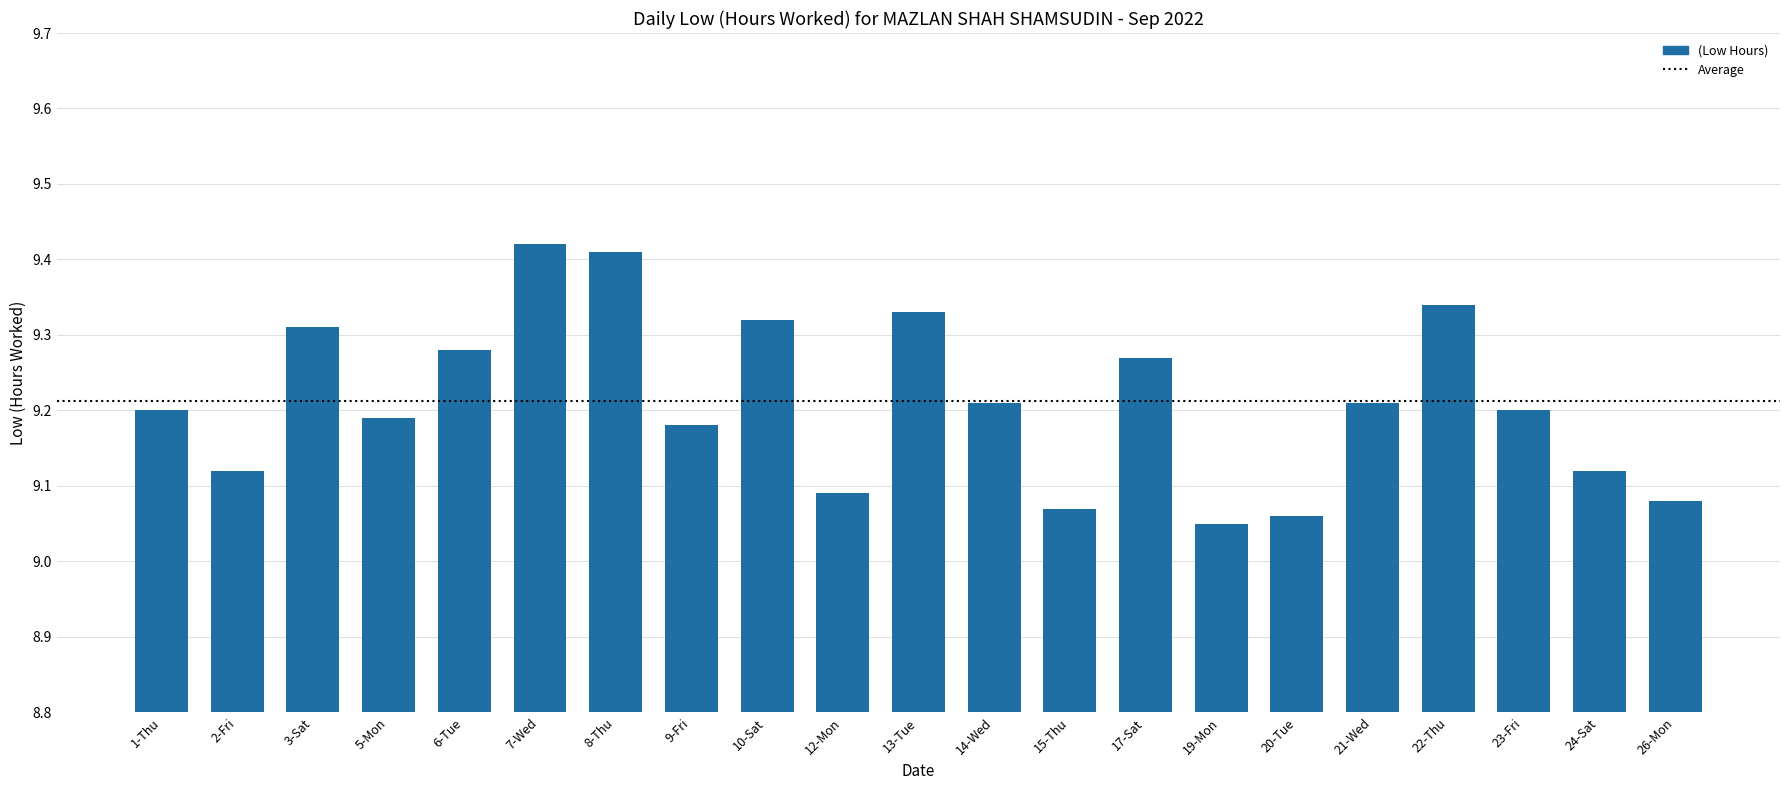

True or false: the data shows 14.9 at 10-Sat.

False